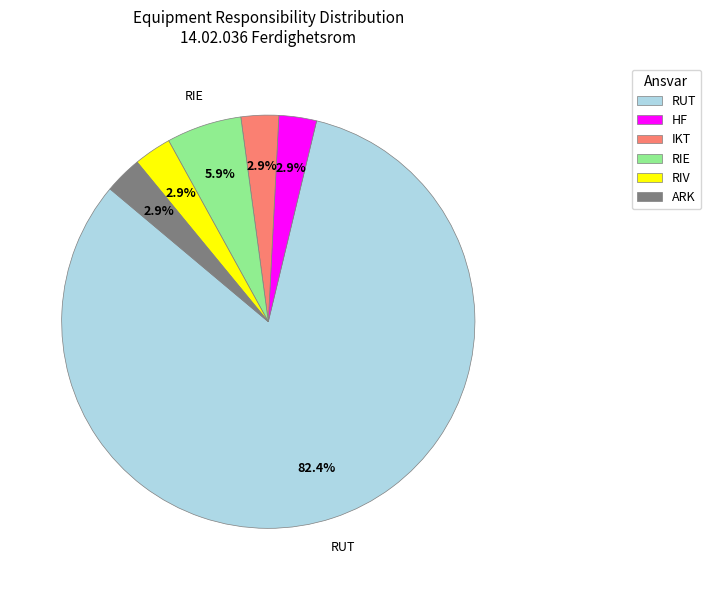

Is RIV the majority of the pie?

No